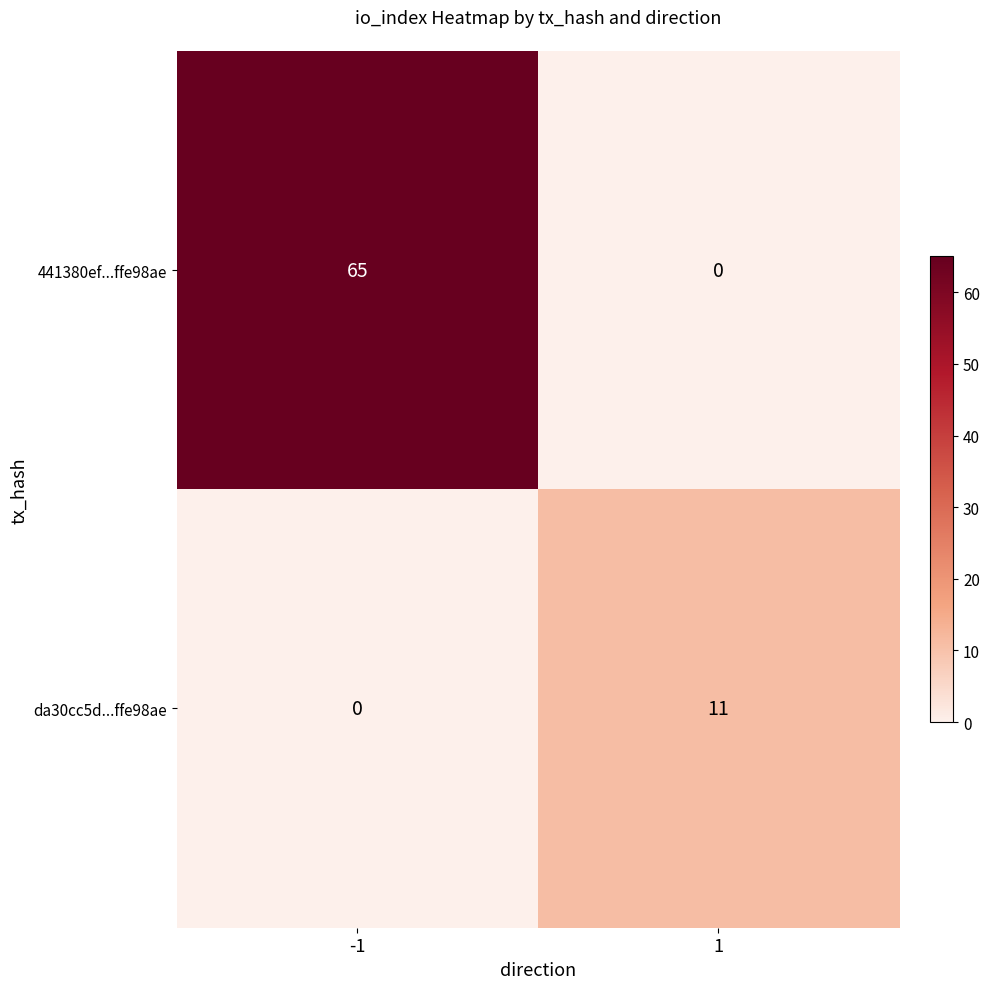

How many positive values does the 441380ef...ffe98ae series have?

1